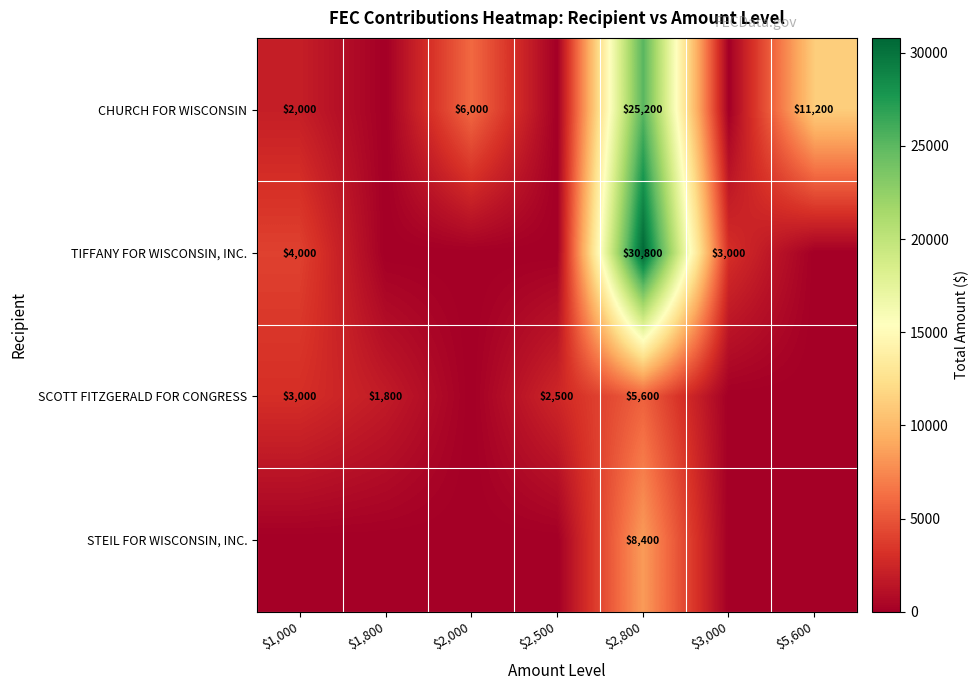

Which has a higher value, $2,000 or $5,600?

$5,600